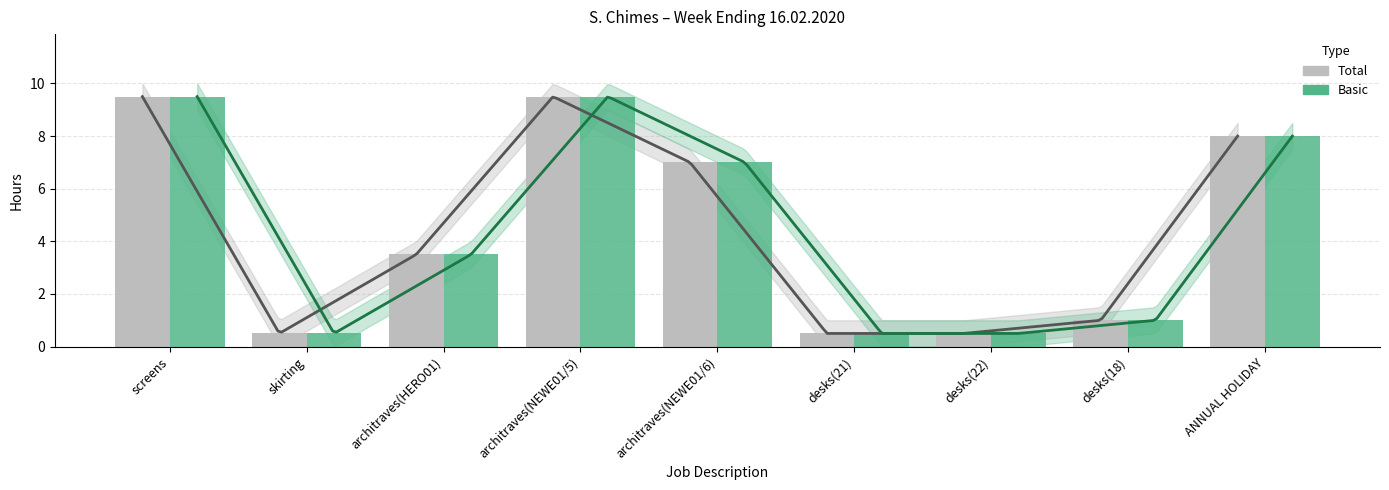

Reading right to left, what are all the values shown in this chart?

Total: ANNUAL HOLIDAY=8.0	desks(18)=1.0	desks(22)=0.5	desks(21)=0.5	architraves(NEWE01/6)=7.0	architraves(NEWE01/5)=9.5	architraves(HERO01)=3.5	skirting=0.5	screens=9.5
Basic: ANNUAL HOLIDAY=8.0	desks(18)=1.0	desks(22)=0.5	desks(21)=0.5	architraves(NEWE01/6)=7.0	architraves(NEWE01/5)=9.5	architraves(HERO01)=3.5	skirting=0.5	screens=9.5